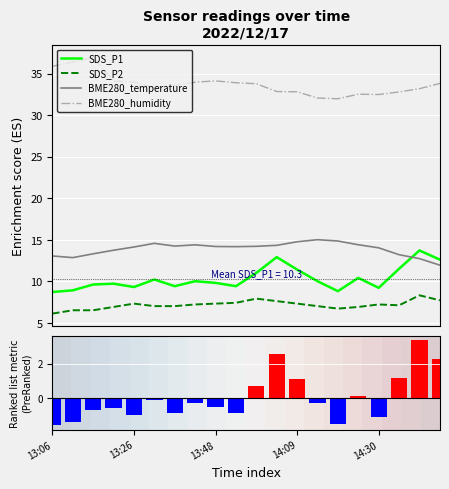

True or false: SDS_P2 and SDS_P1 intersect in this chart.

False